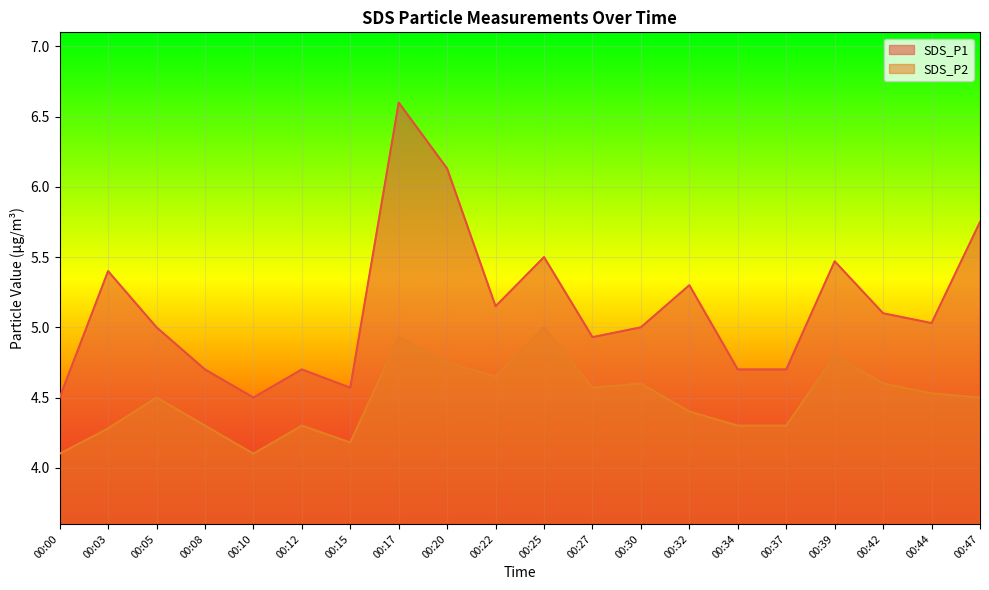

The value of SDS_P1 at 00:22 is 5.2. True or false?

True